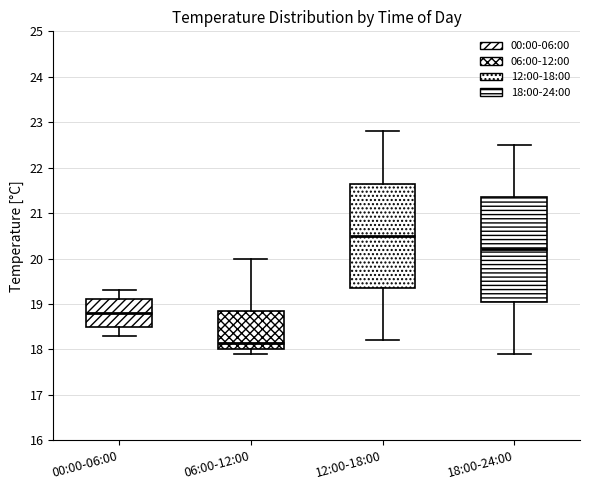

Reading left to right, transcribe this box plot: for each box, give where its median line is, the range the box spans, and where its two whiskers end, as read against the y-axis. The values are not printed on the chart, so give them approximately, as read against the axis.

00:00-06:00: median 18.8, box 18.5 to 19.1, whiskers 18.3 to 19.3
06:00-12:00: median 18.2, box 18.0 to 18.9, whiskers 17.9 to 20.0
12:00-18:00: median 20.5, box 19.4 to 21.7, whiskers 18.2 to 22.8
18:00-24:00: median 20.2, box 19.1 to 21.4, whiskers 17.9 to 22.5